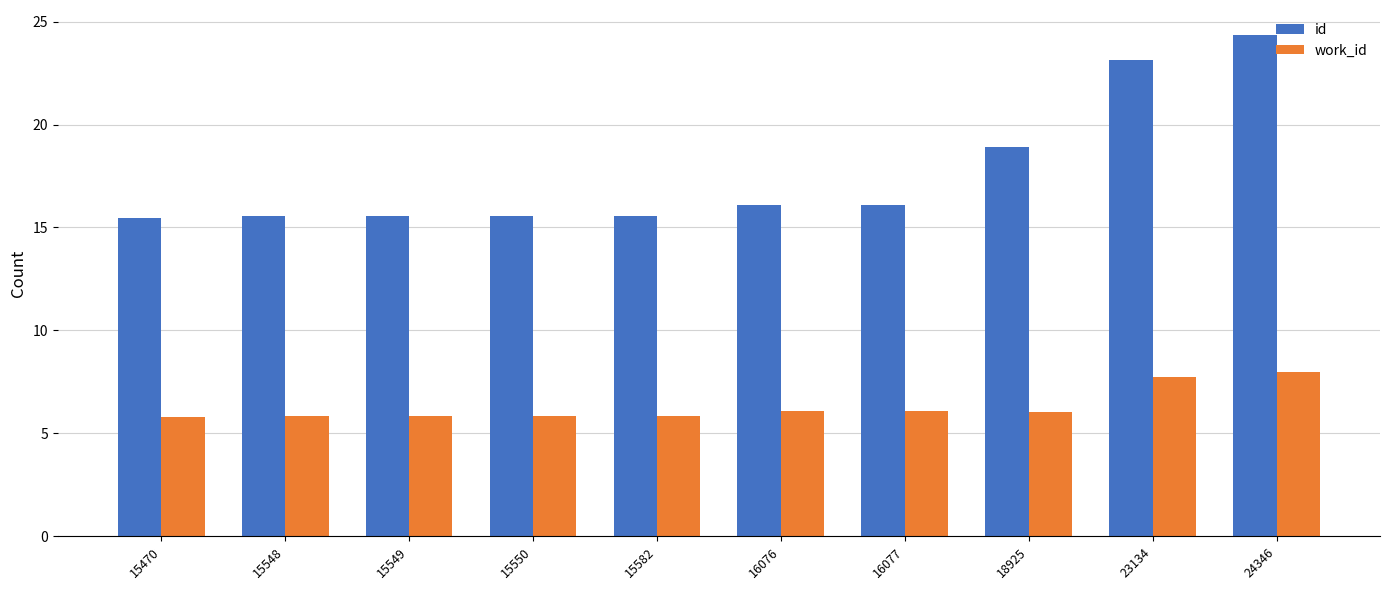

What is the total value across all series at 15550?

21.4